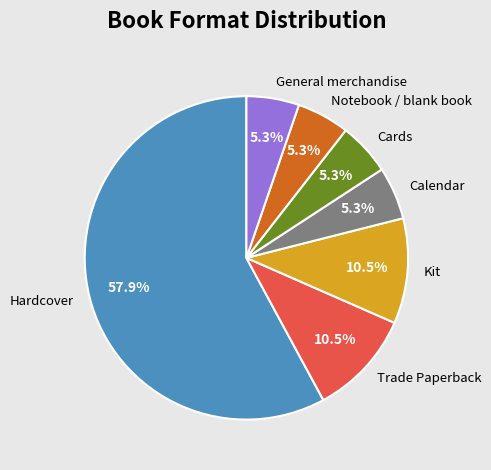

To the nearest percent, what is the difference between the largest and smallest slice percentages?

53%